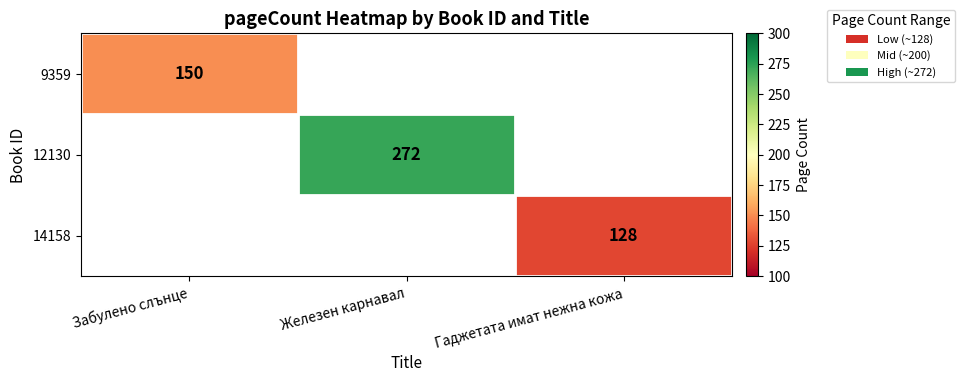

True or false: 12130 has a value of 272 at Железен карнавал.

True